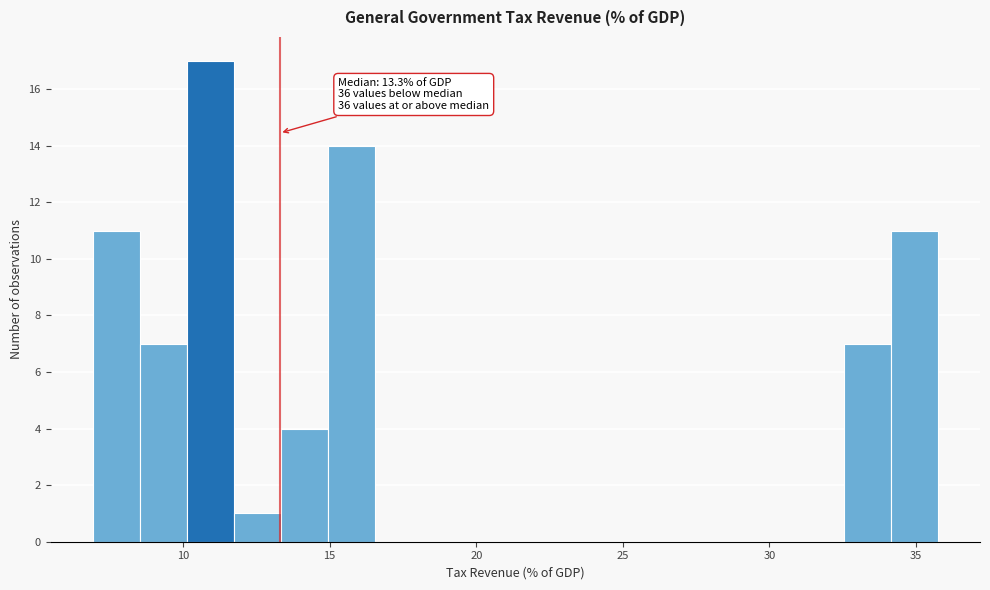

Read against the x-axis, roughly where is the centre of the tallest bar?

11.0